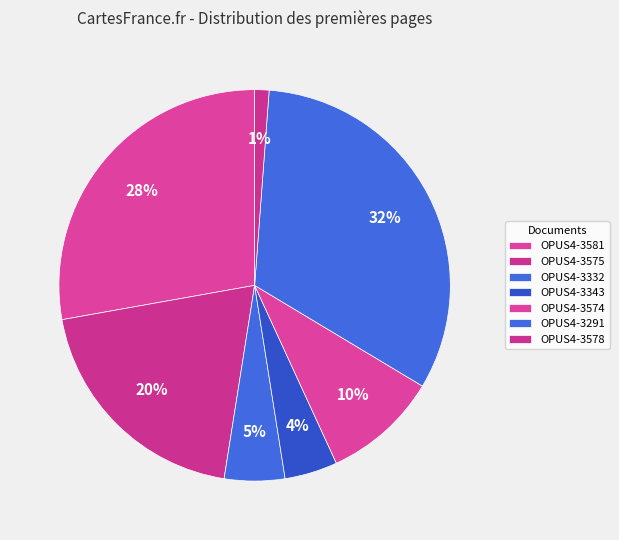

Count the number of slices in the pie.

7